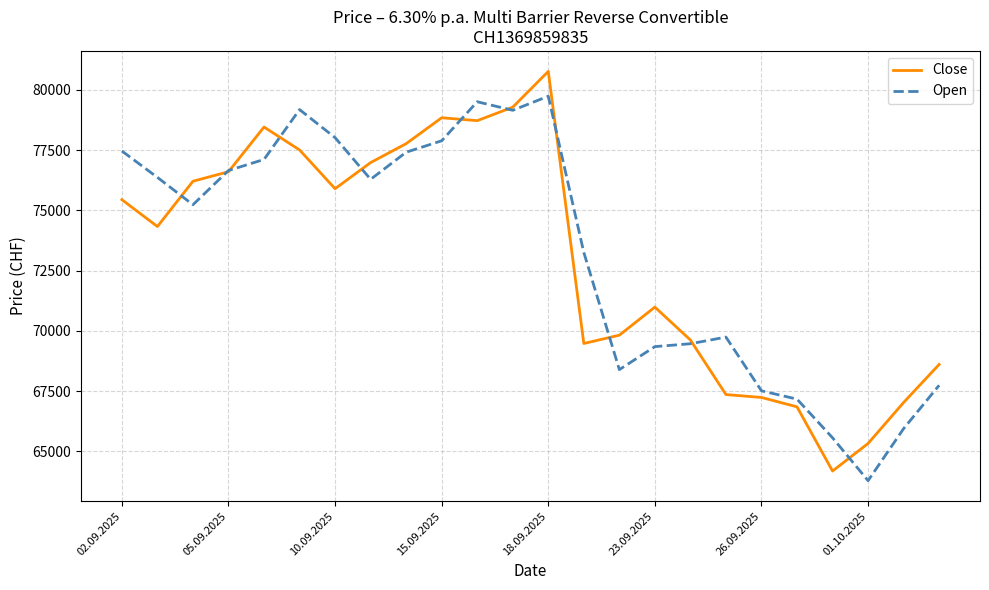

True or false: Open has more than 1 points higher than both neighbors.

True